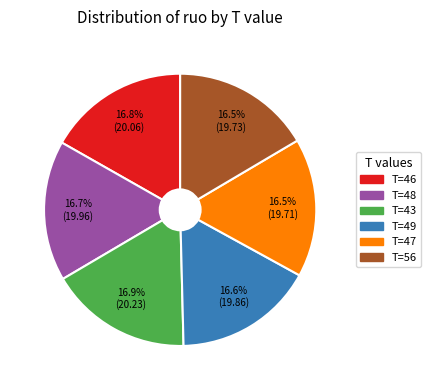

Does any single category account for the majority?

No